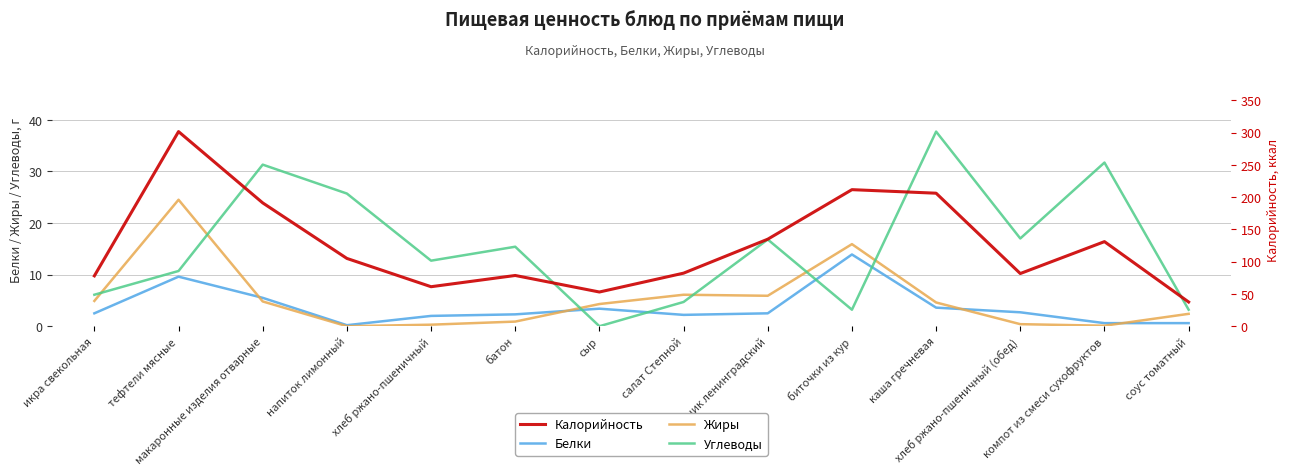

What is the value of the Белки point at the 4th from the left?

0.2